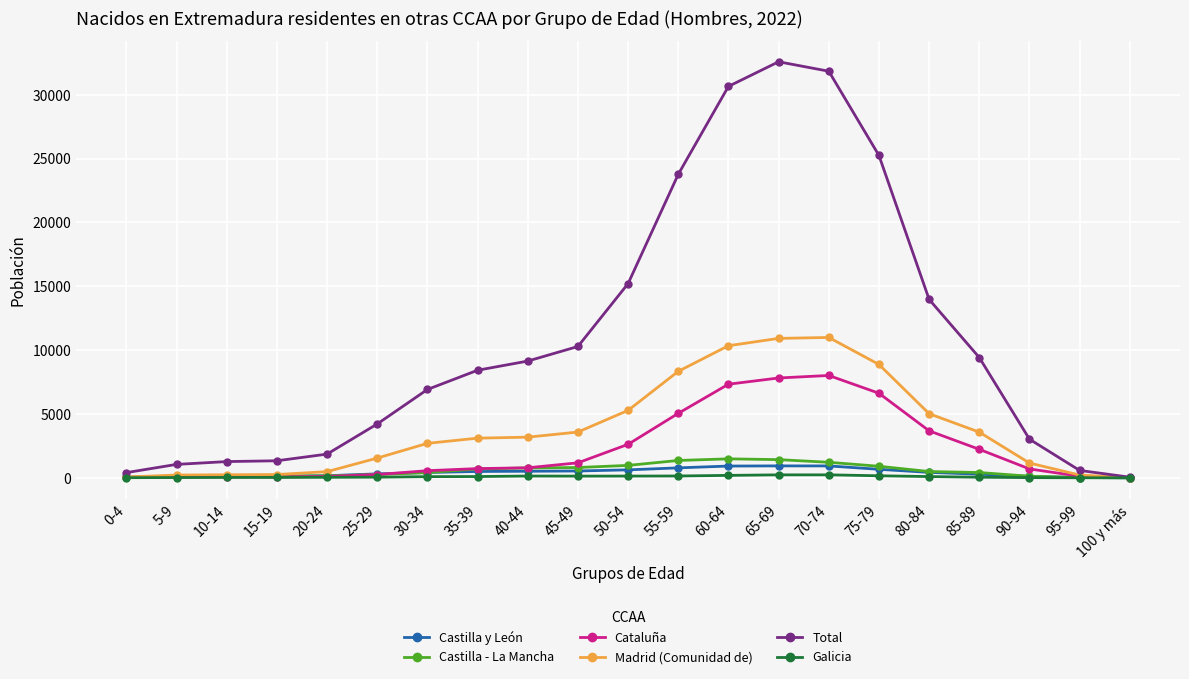

At which label is Total closest to 16317?

50-54